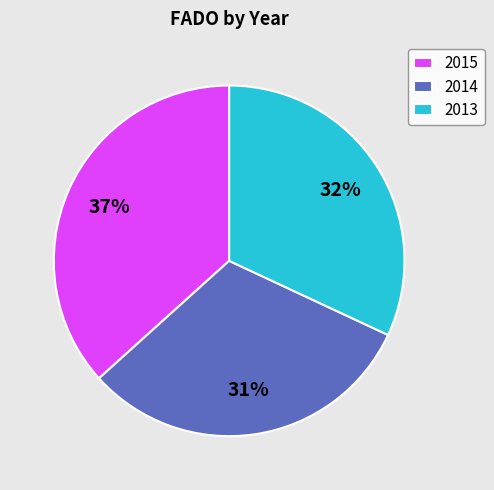

What percentage is the 2014 slice, to the nearest percent?

31%